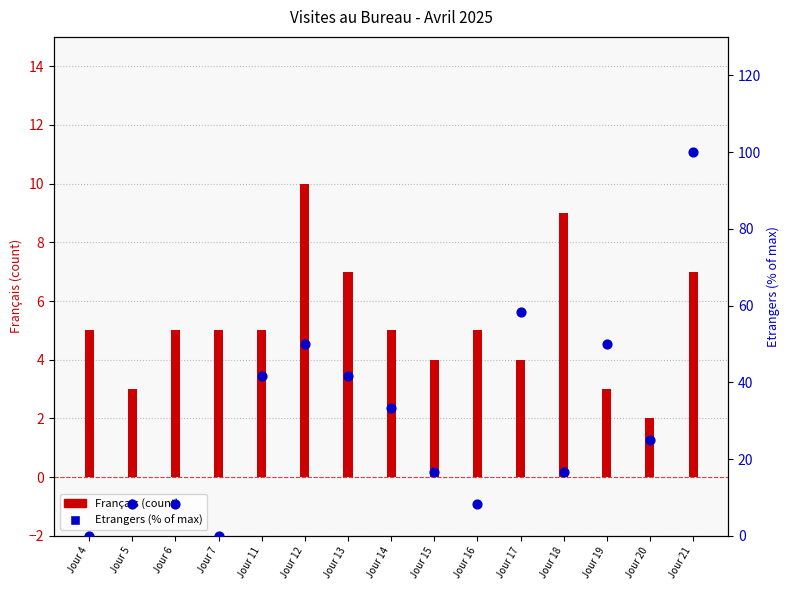

Which series reaches the minimum Y coordinate?

Etrangers (% of max)